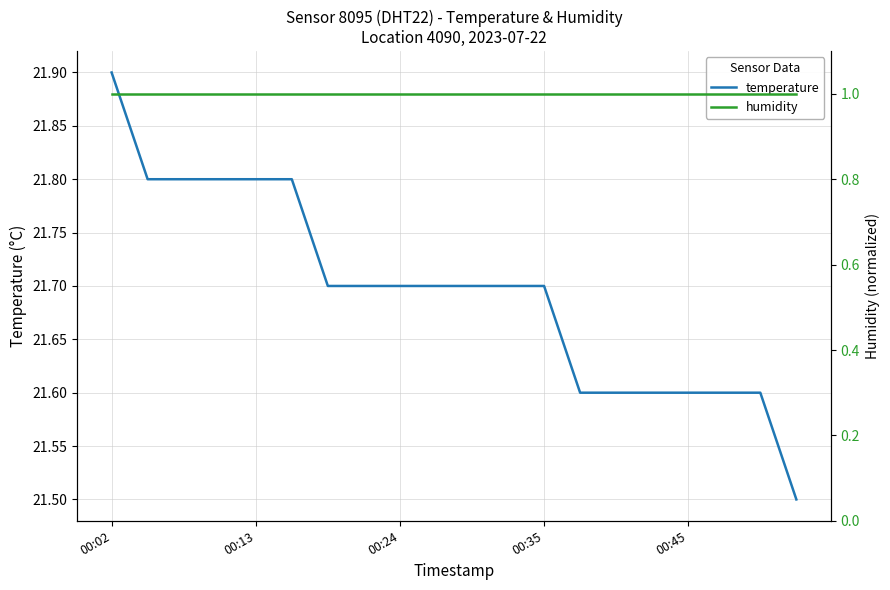

What is the total value across all series at 19?

22.5